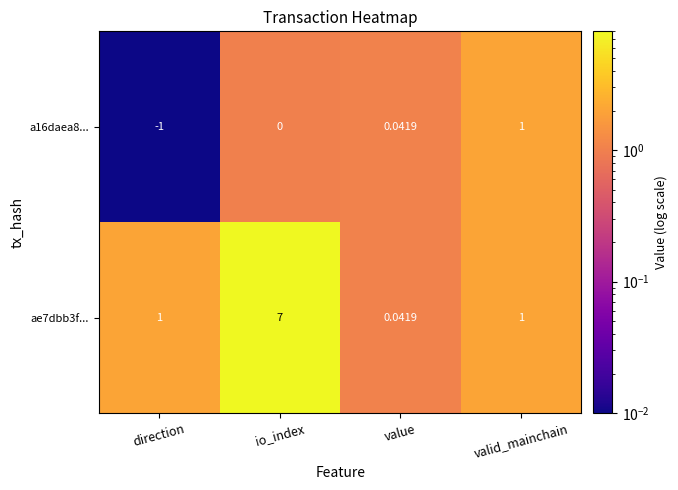

At which label is a16daea8... closest to 0?

io_index